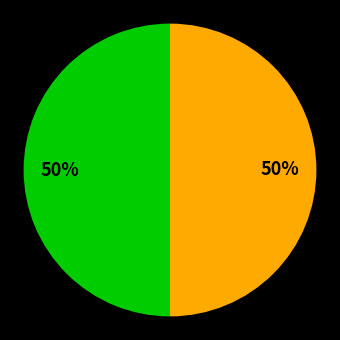

To the nearest percent, what is the average slice percentage?

50%